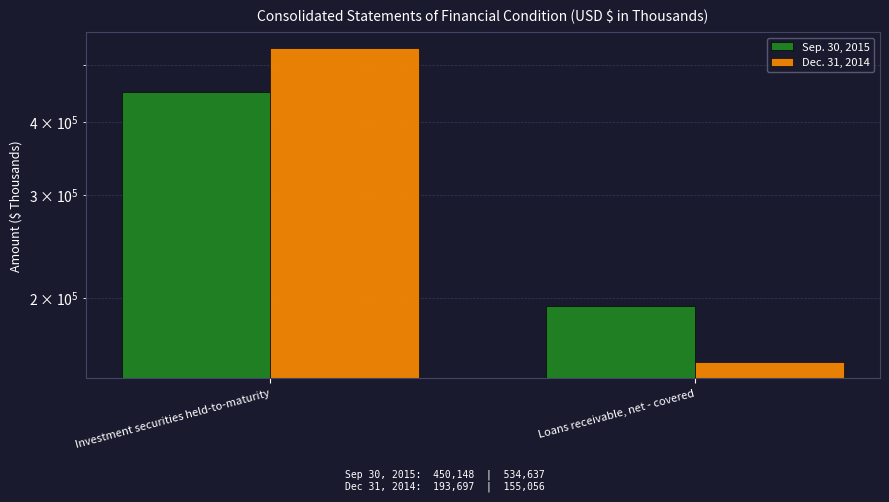

Which series has the largest range (max minus min)?

Dec. 31, 2014